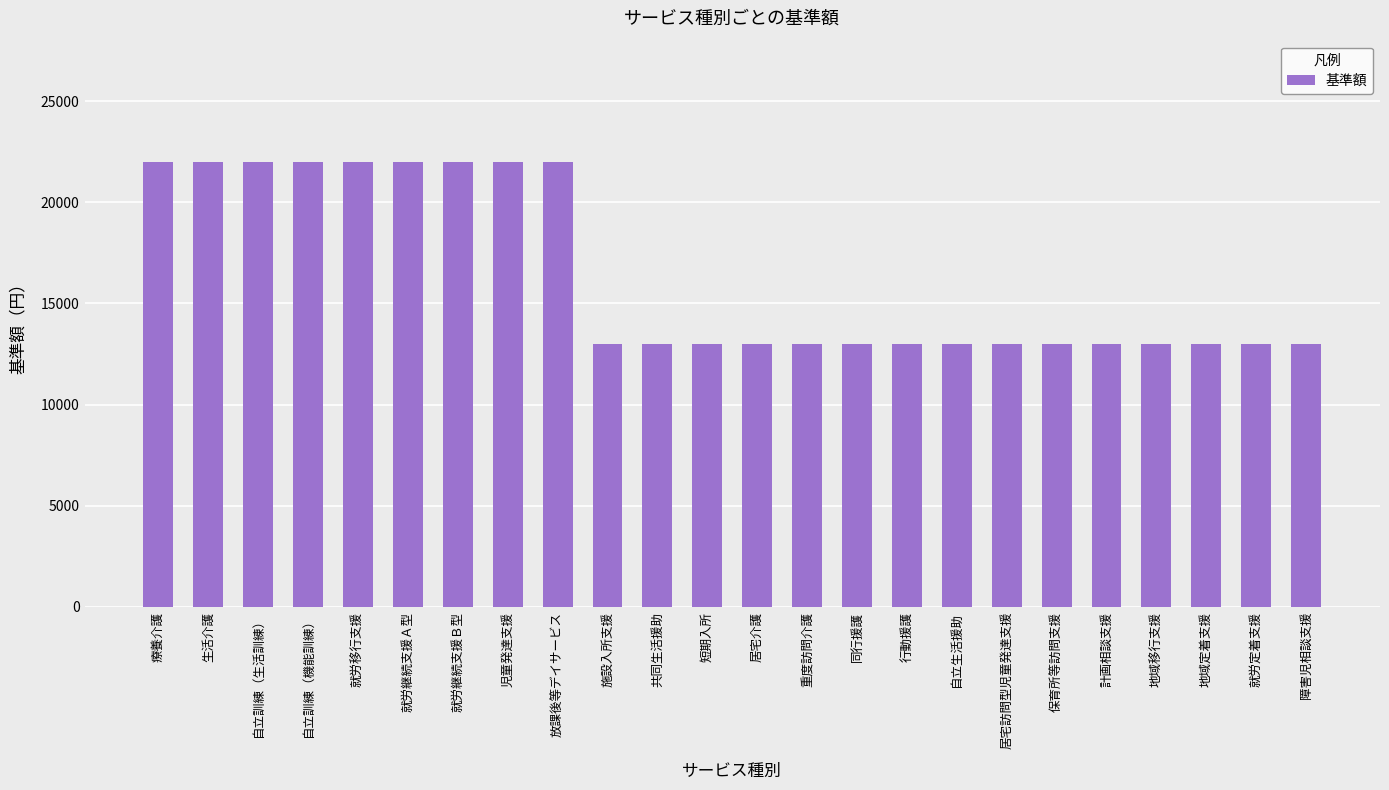

Is it true that the value at 行動援護 is 13000?

True